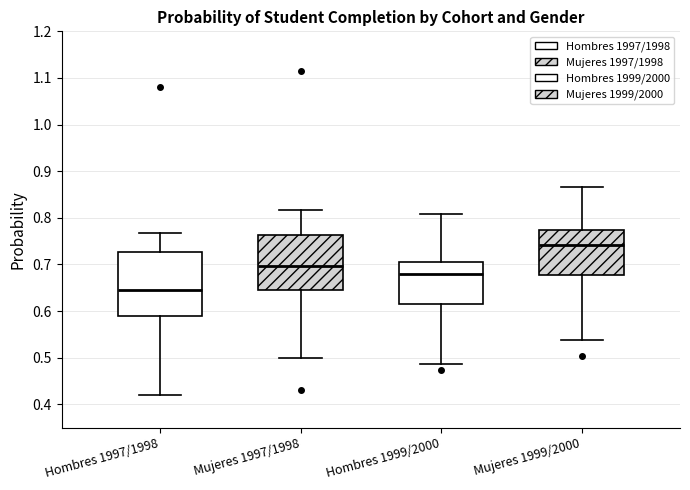

Comparing the boxes themselves (not the whiskers), which one is the tallest?

Hombres 1997/1998